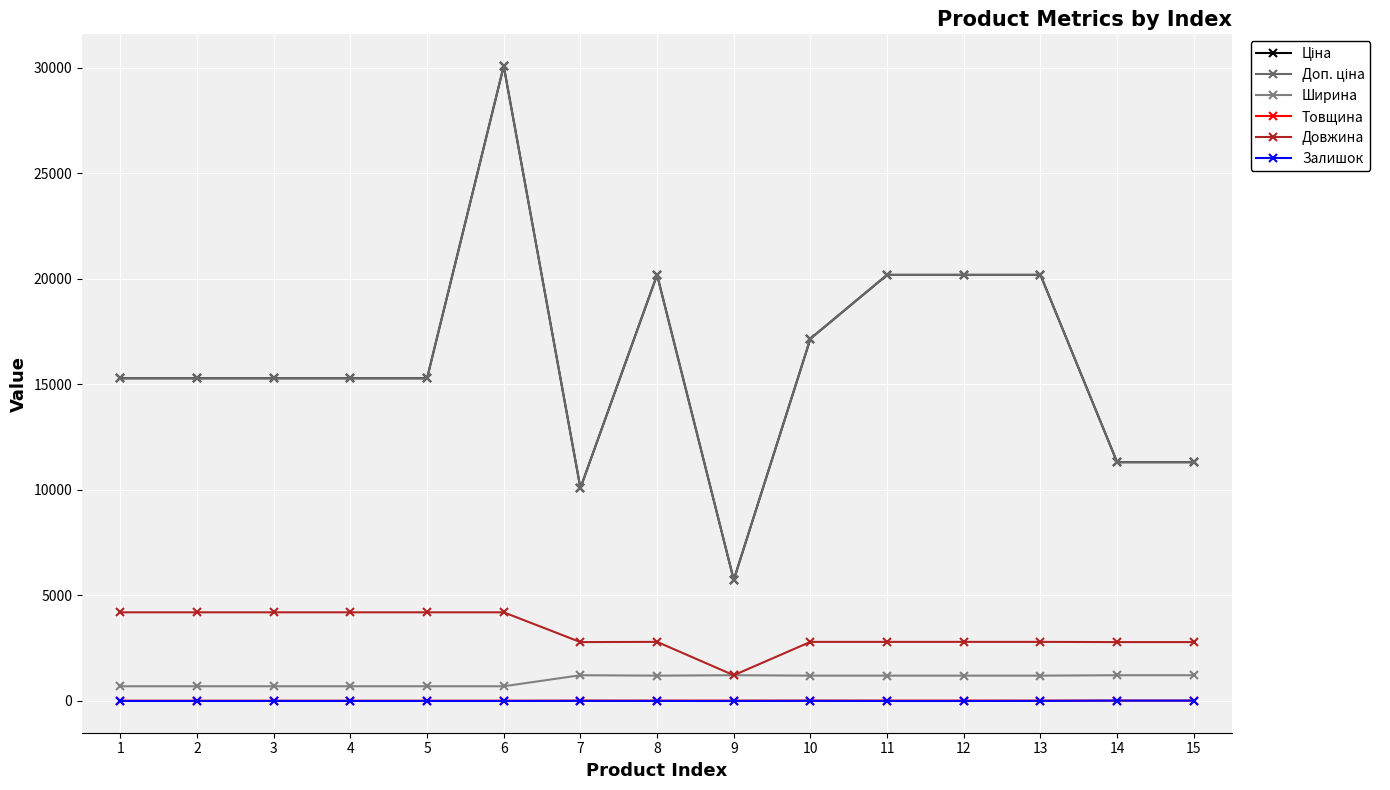

The Ціна series shows 10085.8 at 7. True or false?

True